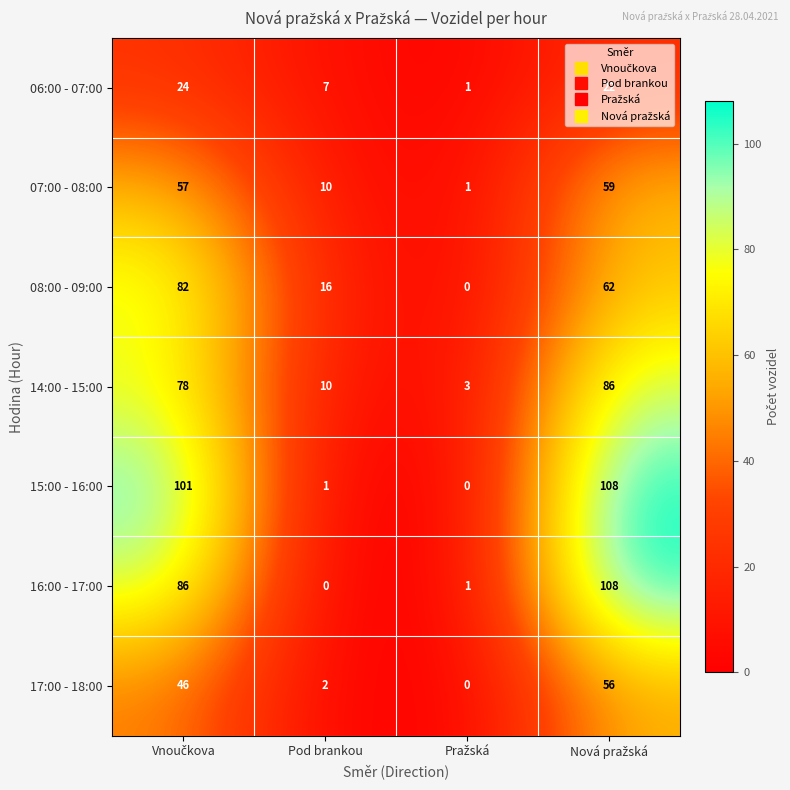

Where is 06:00 - 07:00 nearest to the value 12?

Pod brankou